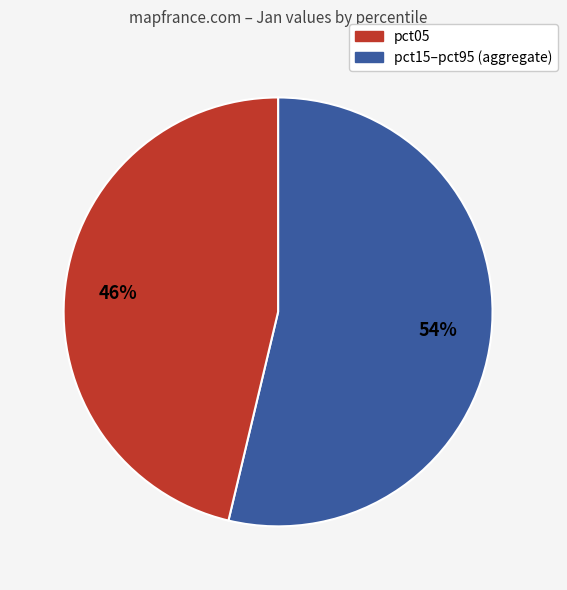

Is there a majority slice in this chart?

Yes